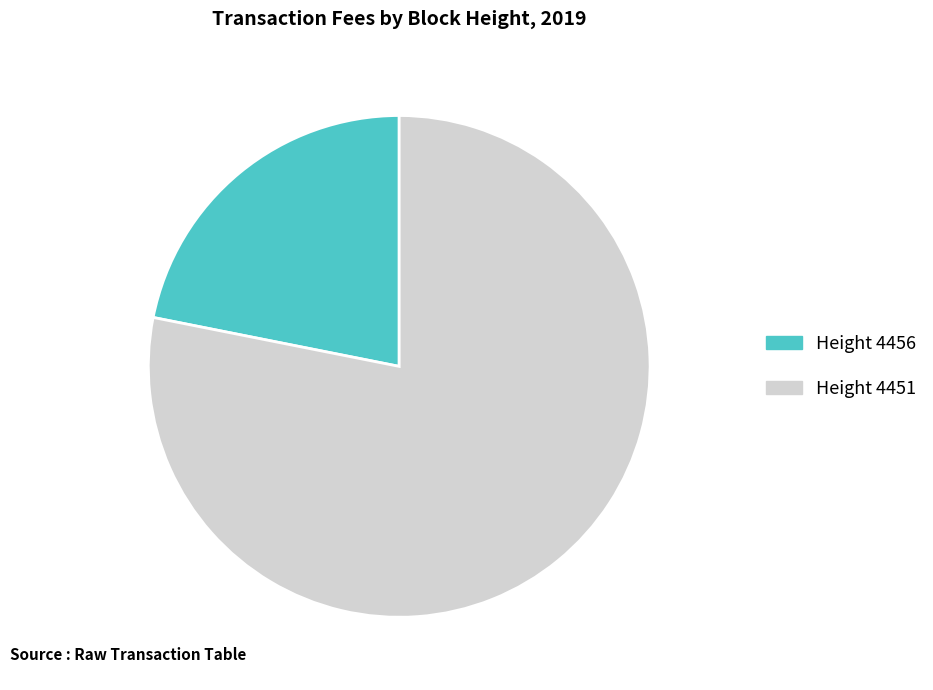

How many segments does this pie chart have?

2